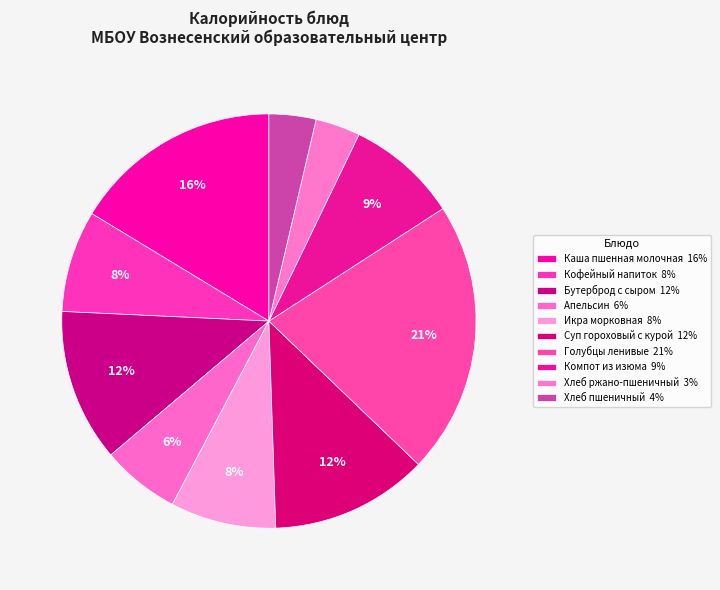

Is there a majority slice in this chart?

No